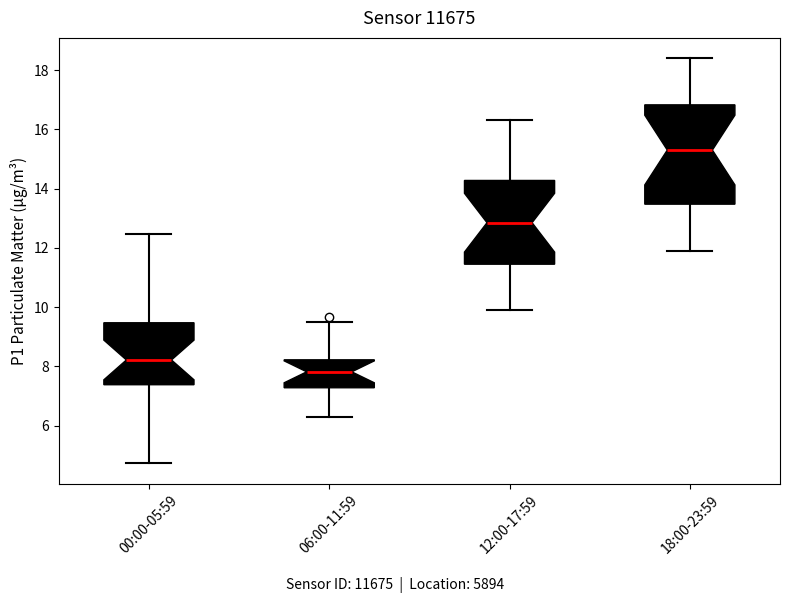

Reading left to right, transcribe this box plot: for each box, give where its median line is, the range the box spans, and where its two whiskers end, as read against the y-axis. The values are not printed on the chart, so give them approximately, as read against the axis.

00:00-05:59: median 8.2, box 7.4 to 9.4, whiskers 4.8 to 12.4
06:00-11:59: median 7.8, box 7.2 to 8.2, whiskers 6.4 to 9.6
12:00-17:59: median 12.8, box 11.4 to 14.2, whiskers 10.0 to 16.4
18:00-23:59: median 15.4, box 13.4 to 16.8, whiskers 12.0 to 18.4